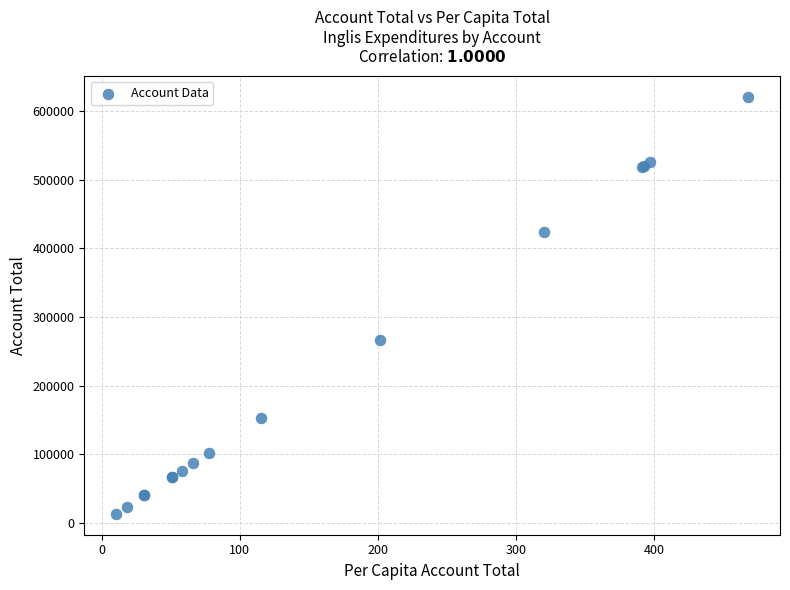

What Y value in the scatter plot is closest to 317083?

267276